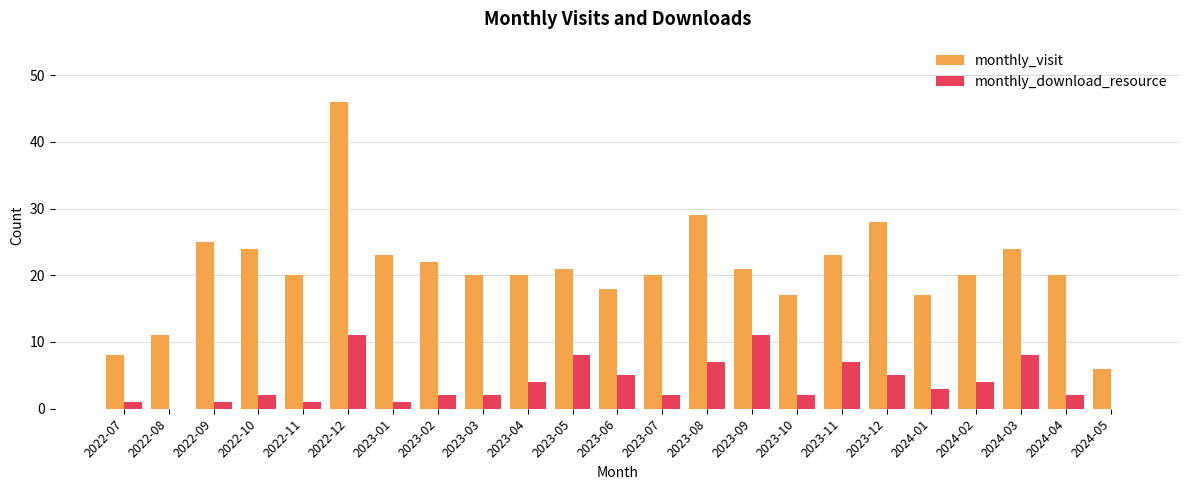

What is the maximum value shown in the chart?

46